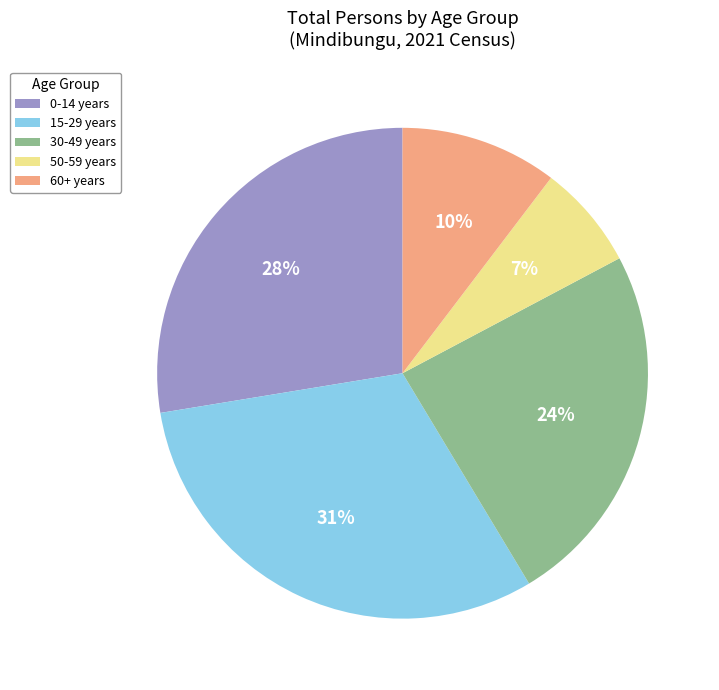

How many segments does this pie chart have?

5